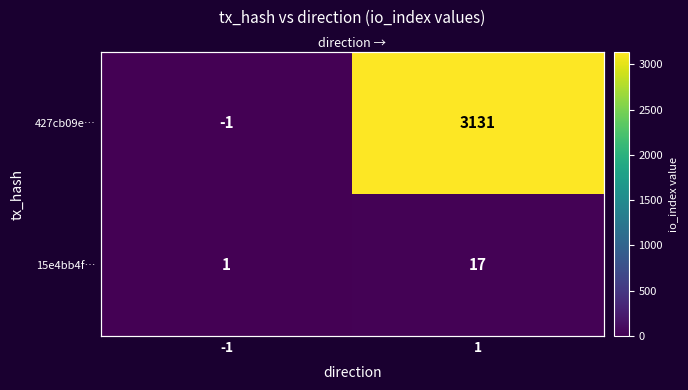

At how many categories does at least one series exceed 1172?

1